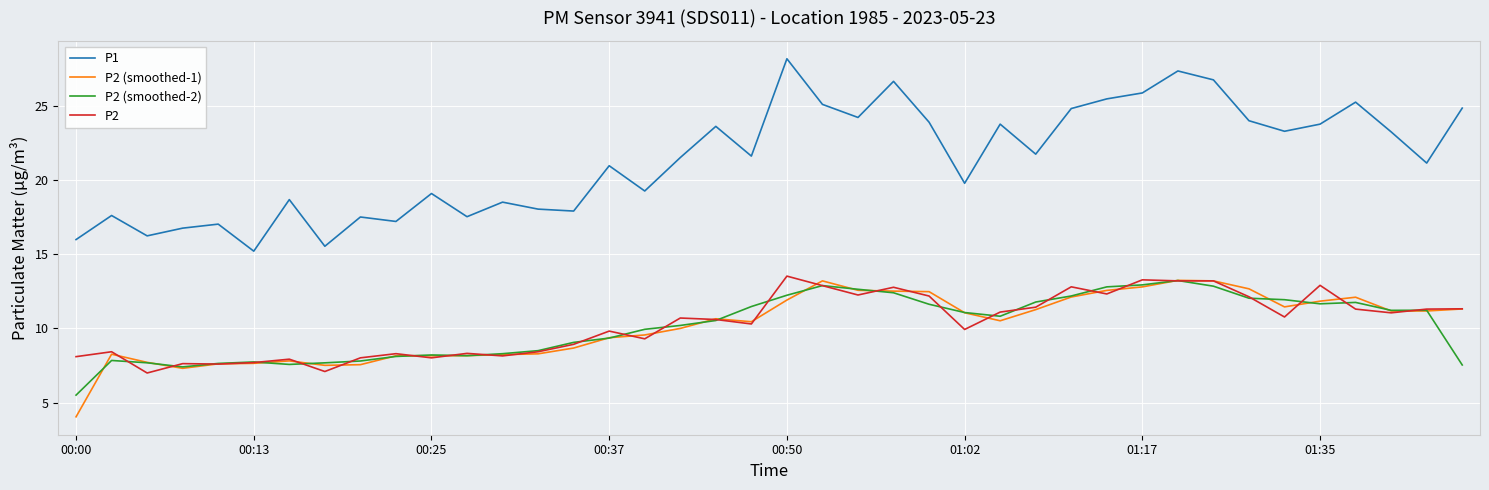

How many lines are shown in the chart?

4